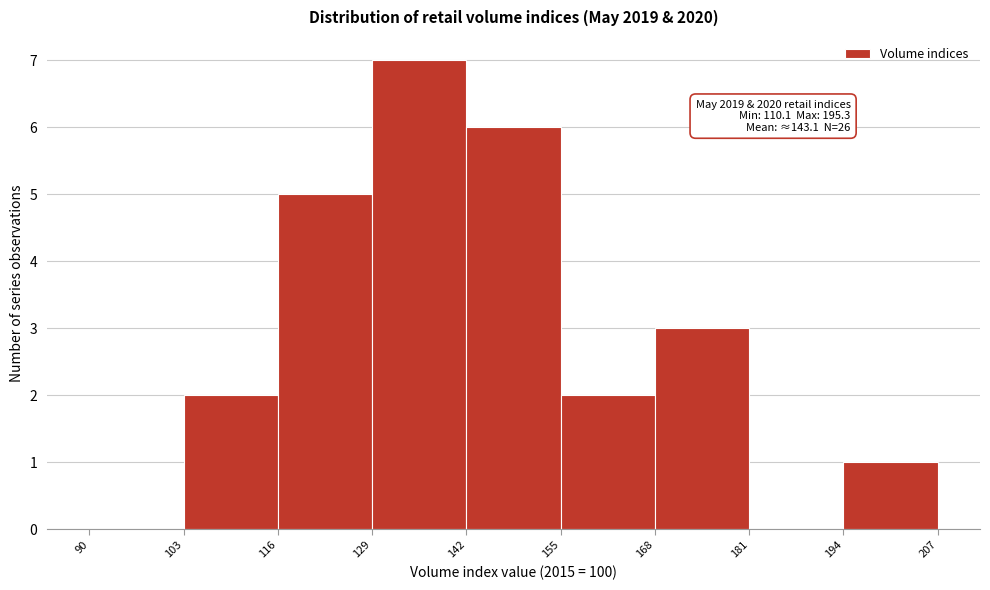

Over which range of the x-axis is the bar tallest?

129 to 142